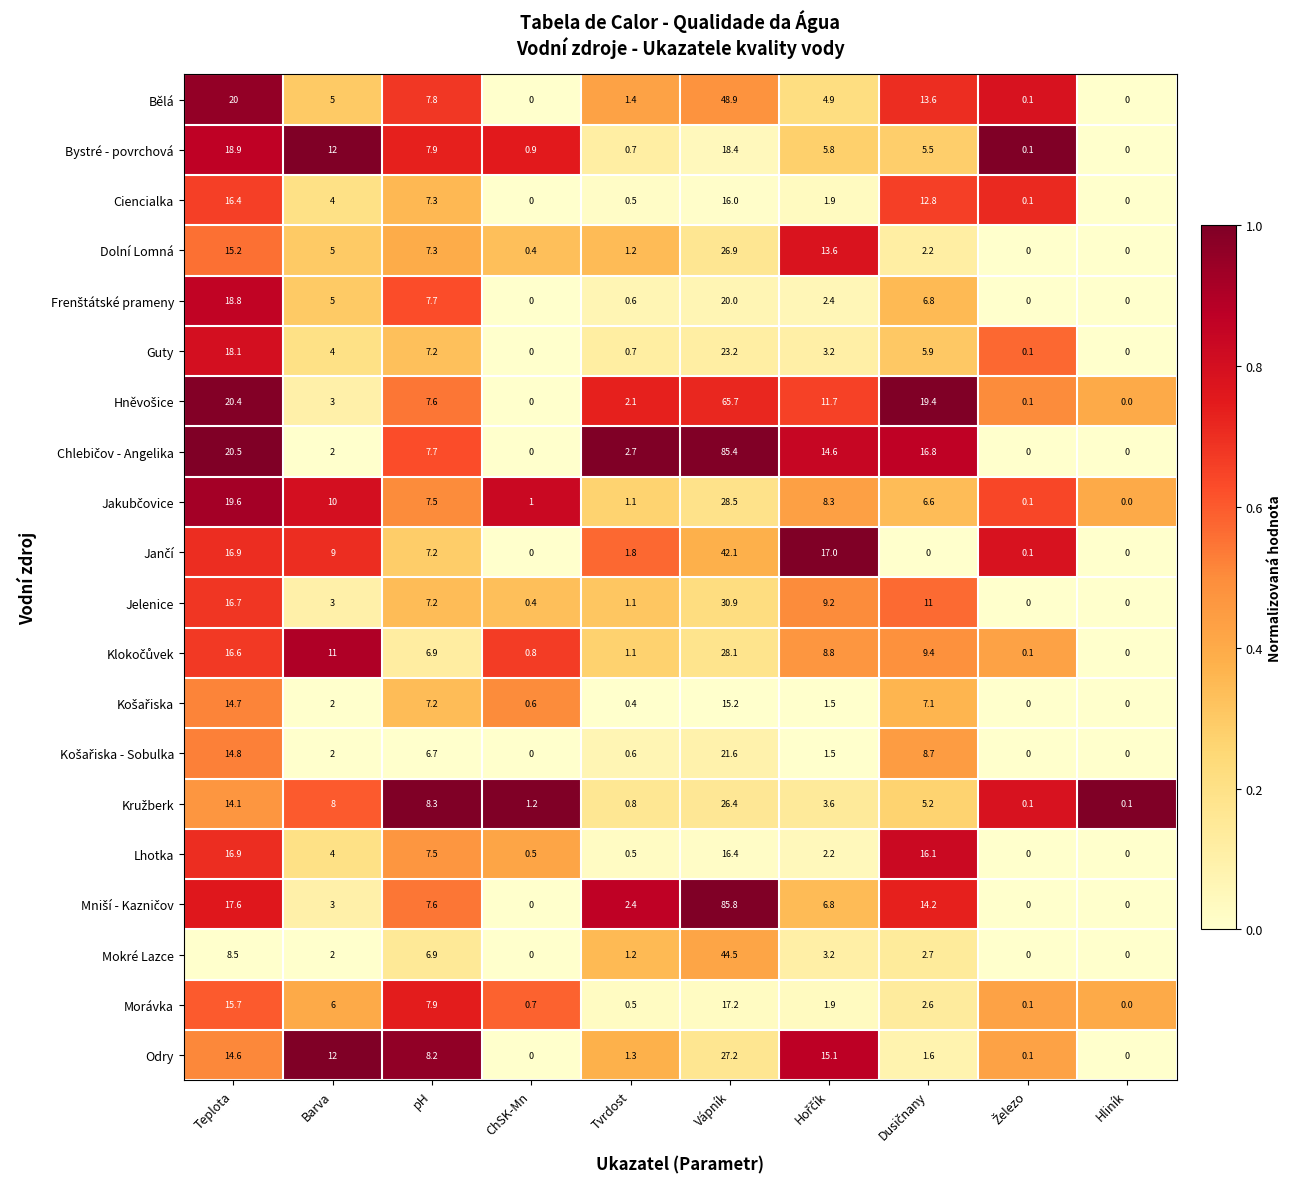

What is the highest value of the Bělá series?

48.9